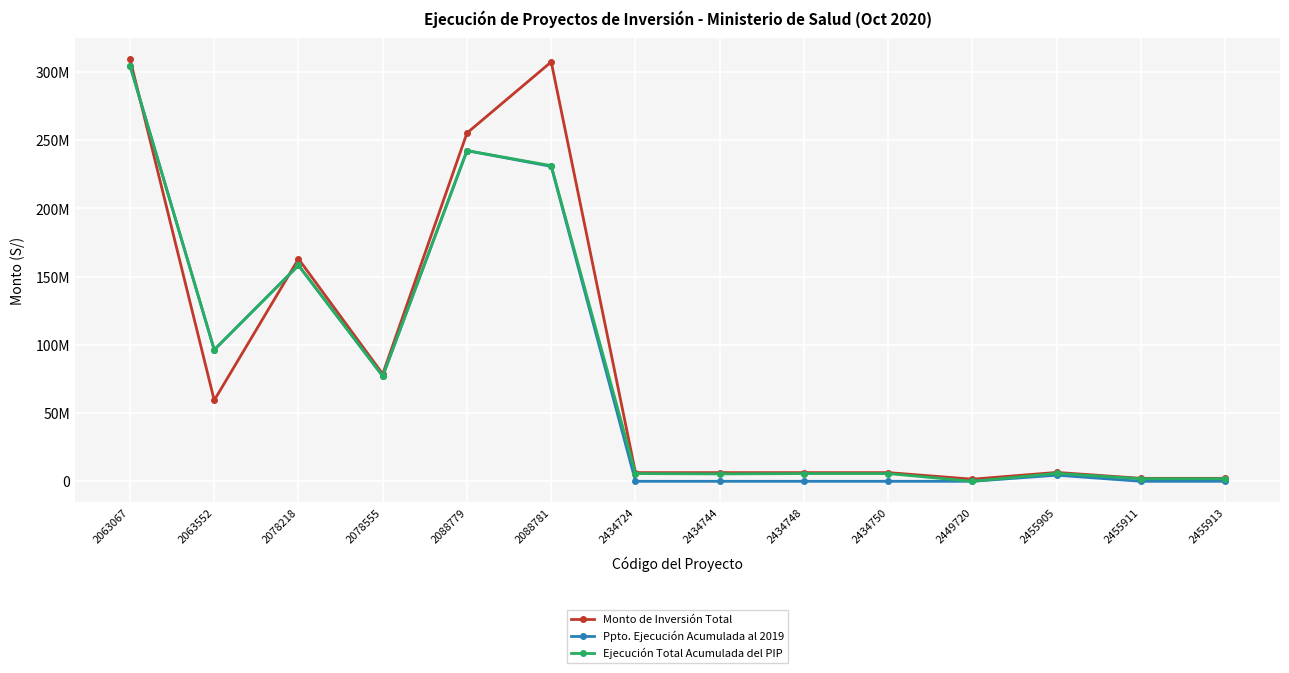

Does the chart have visible grid lines?

Yes